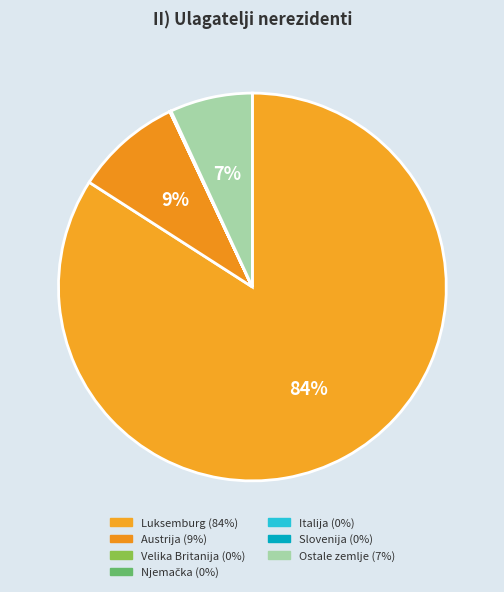

How many segments does this pie chart have?

7